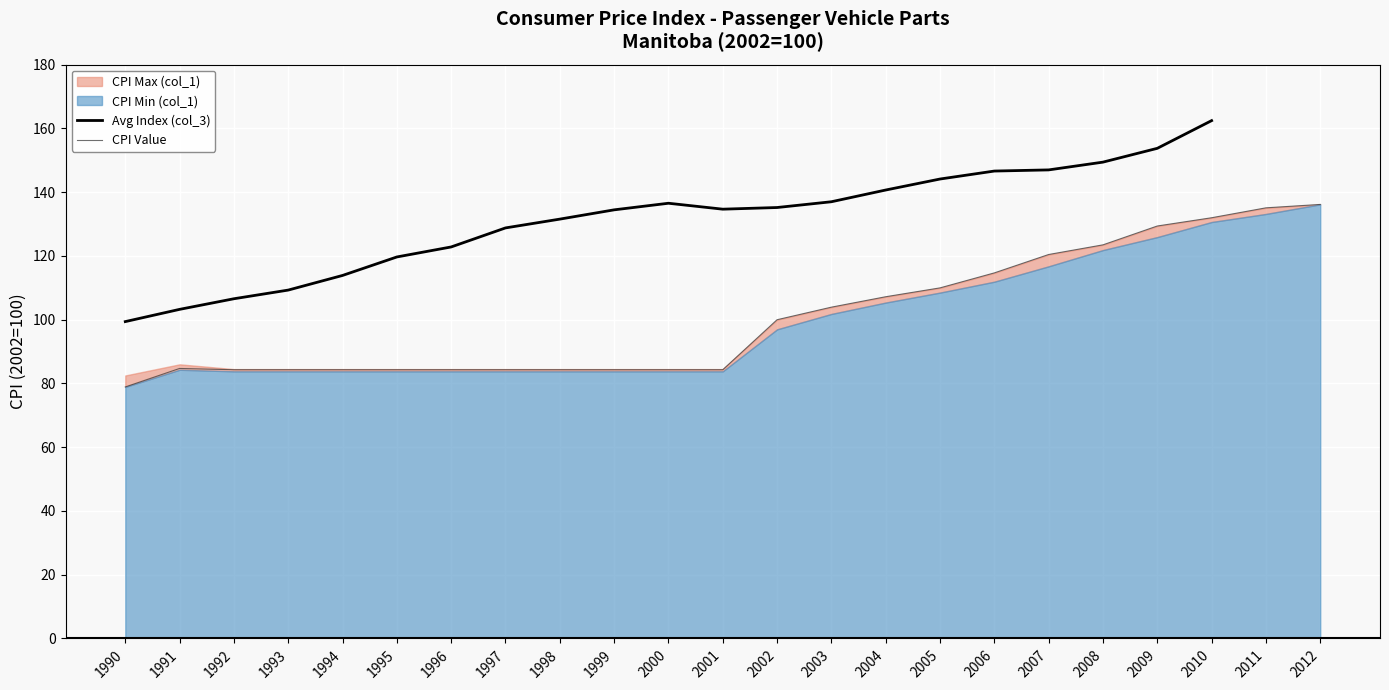

True or false: CPI Value and Avg Index (col_3) intersect in this chart.

False